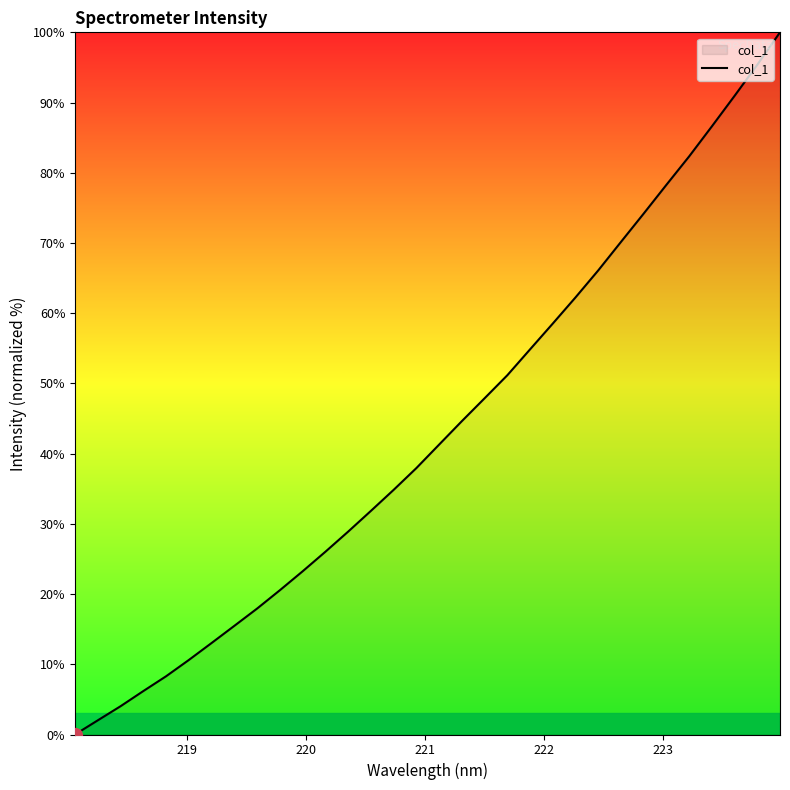

Reading left to right, transcribe all the data shown in this chart.

0.0	2.0	4.0	6.2	8.3	10.6	13.0	15.5	17.9	20.5	23.2	26.0	28.9	31.8	34.8	37.9	41.3	44.6	47.9	51.2	54.9	58.5	62.3	66.1	70.2	74.2	78.3	82.3	86.6	91.0	95.4	100.0